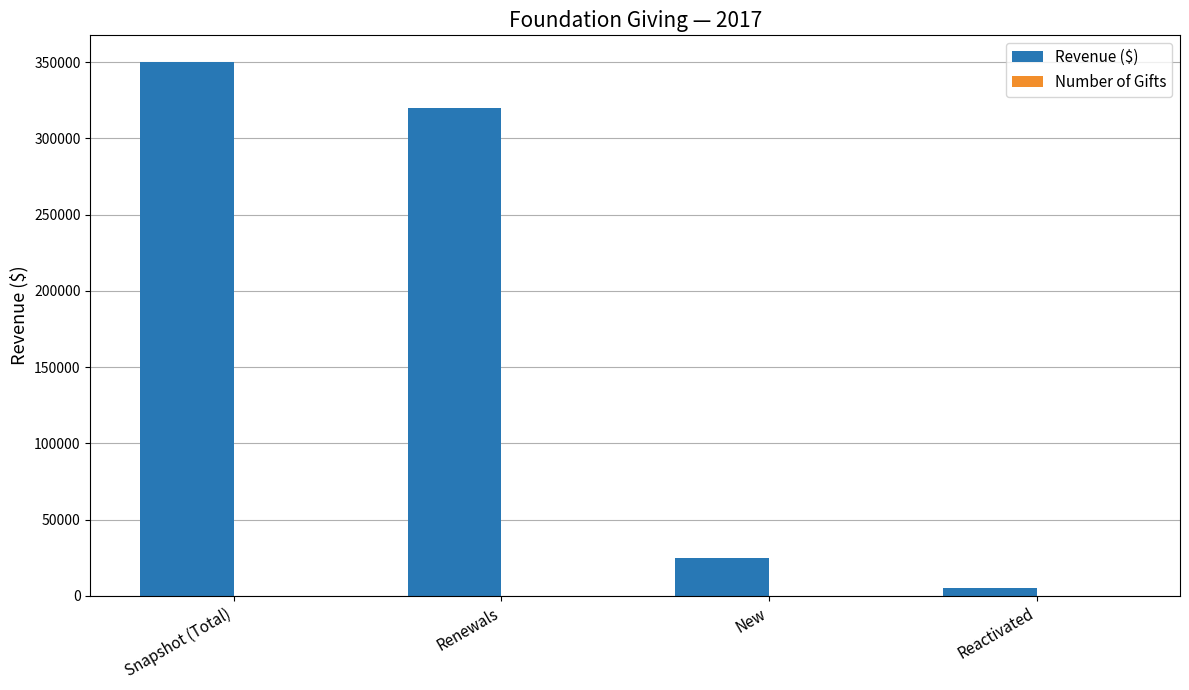

Between Snapshot (Total) and New, which series saw the biggest shift?

Revenue ($)